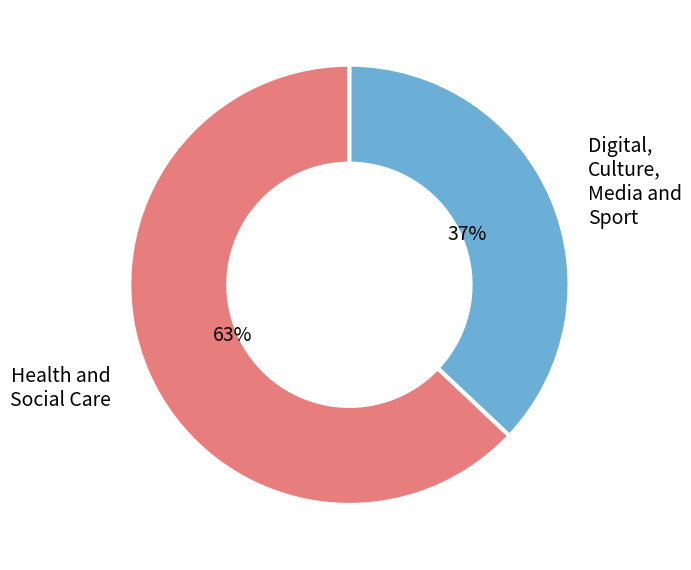

Between Health and Social Care and Digital, Culture, Media and Sport, which is larger?

Health and Social Care